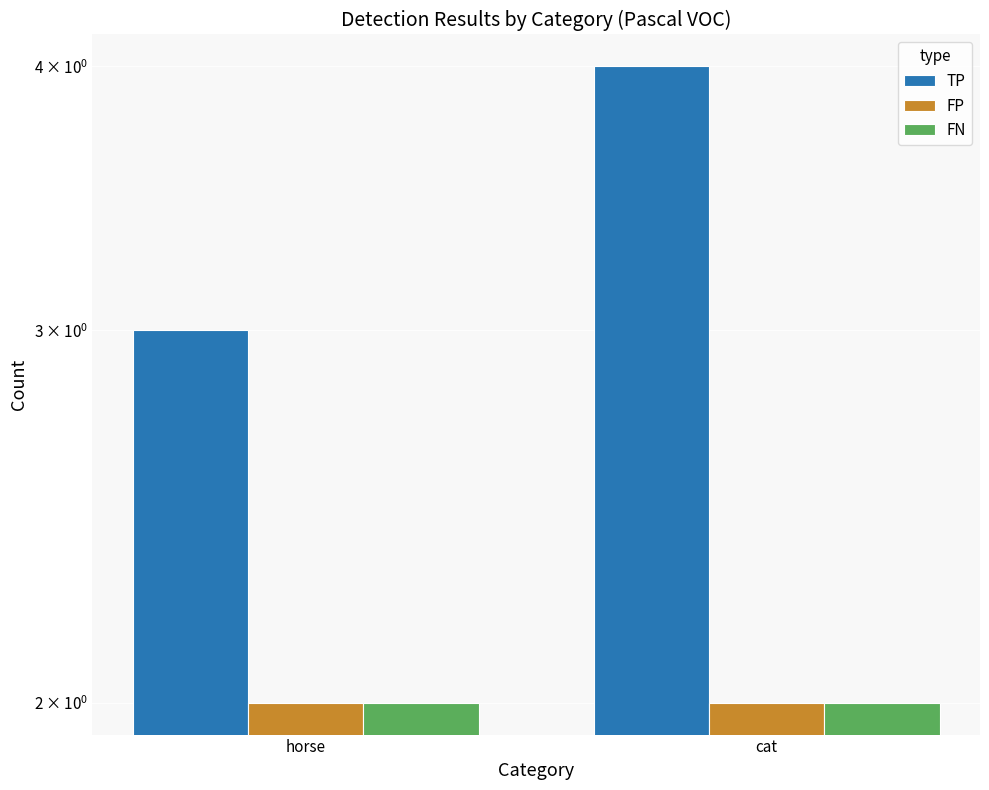

At horse, list the series in order from largest to smallest.

TP, FP, FN